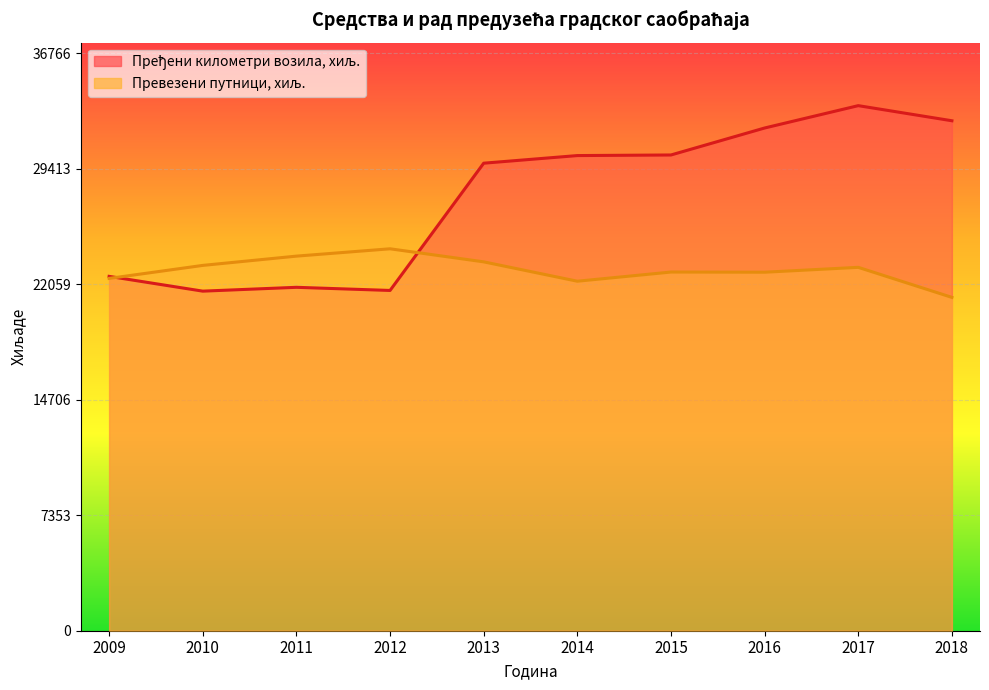

What is the sum of the Пређени километри возила, хиљ. values at 2014 and 2011?

52106